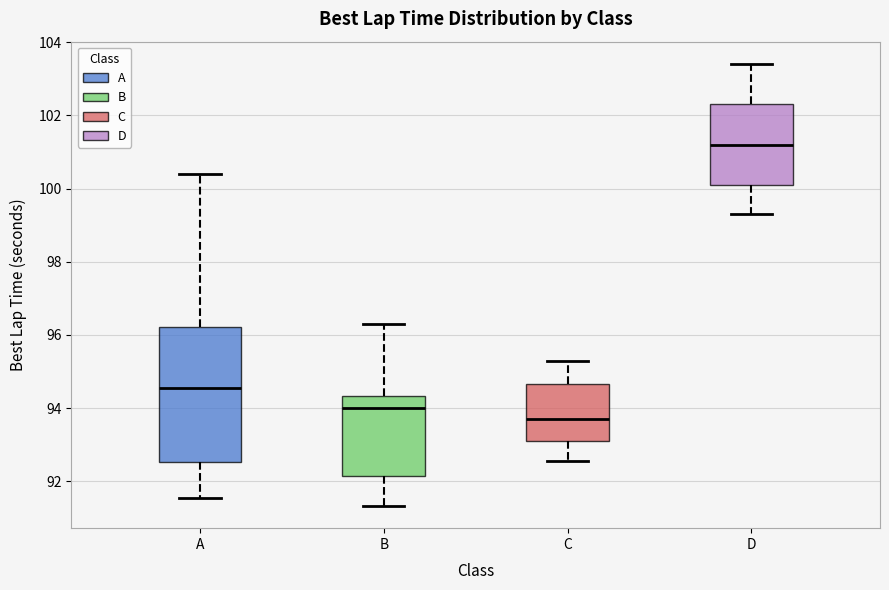

Which box's median line is the lowest?

C